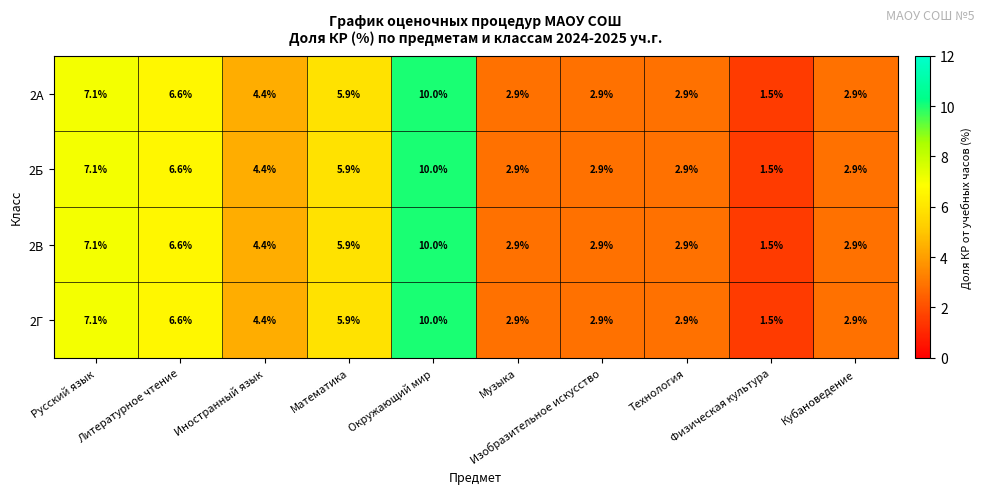

What is the lowest value of the 2В series?

1.5